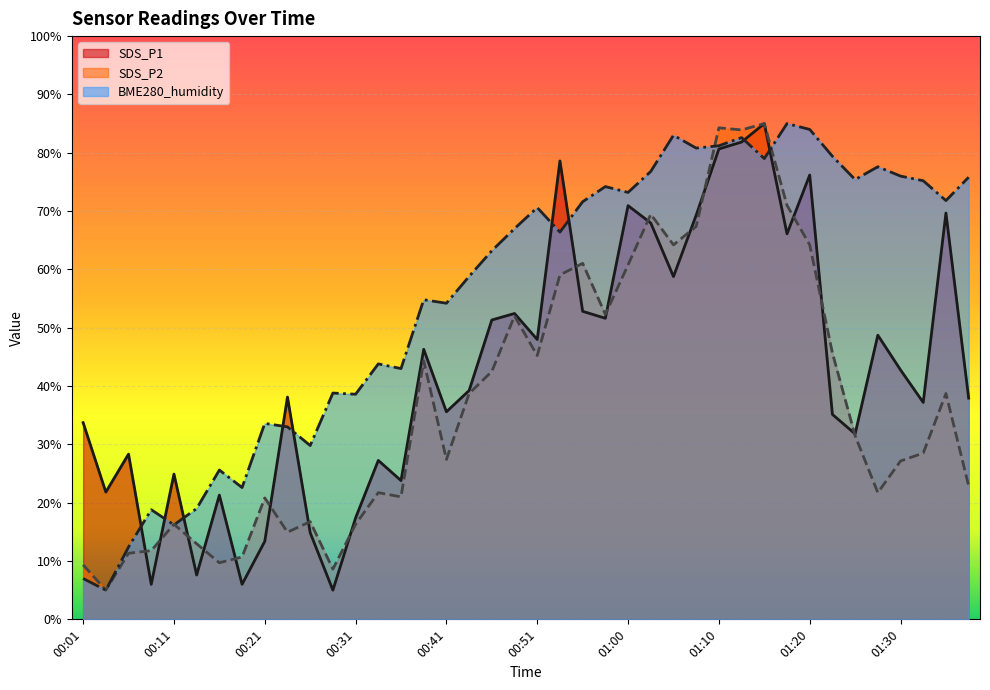

Rank the categories by SDS_P2 value from lowest to highest.

00:04, 00:28, 00:01, 00:16, 00:19, 00:06, 00:09, 00:14, 00:24, 00:11, 00:31, 00:26, 00:21, 00:36, 00:33, 01:27, 01:37, 01:30, 00:41, 01:32, 01:25, 00:43, 01:35, 00:46, 00:38, 00:51, 01:22, 00:48, 00:58, 00:53, 01:00, 00:56, 01:05, 01:20, 01:08, 01:03, 01:18, 01:13, 01:10, 01:15